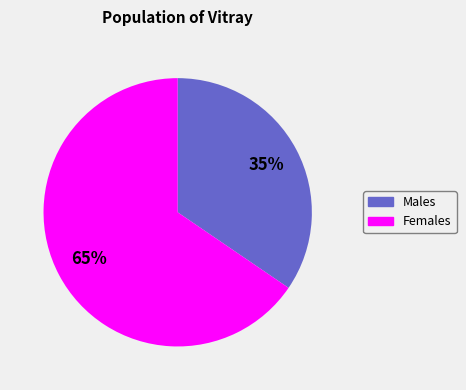

To the nearest percent, what is the average slice percentage?

50%